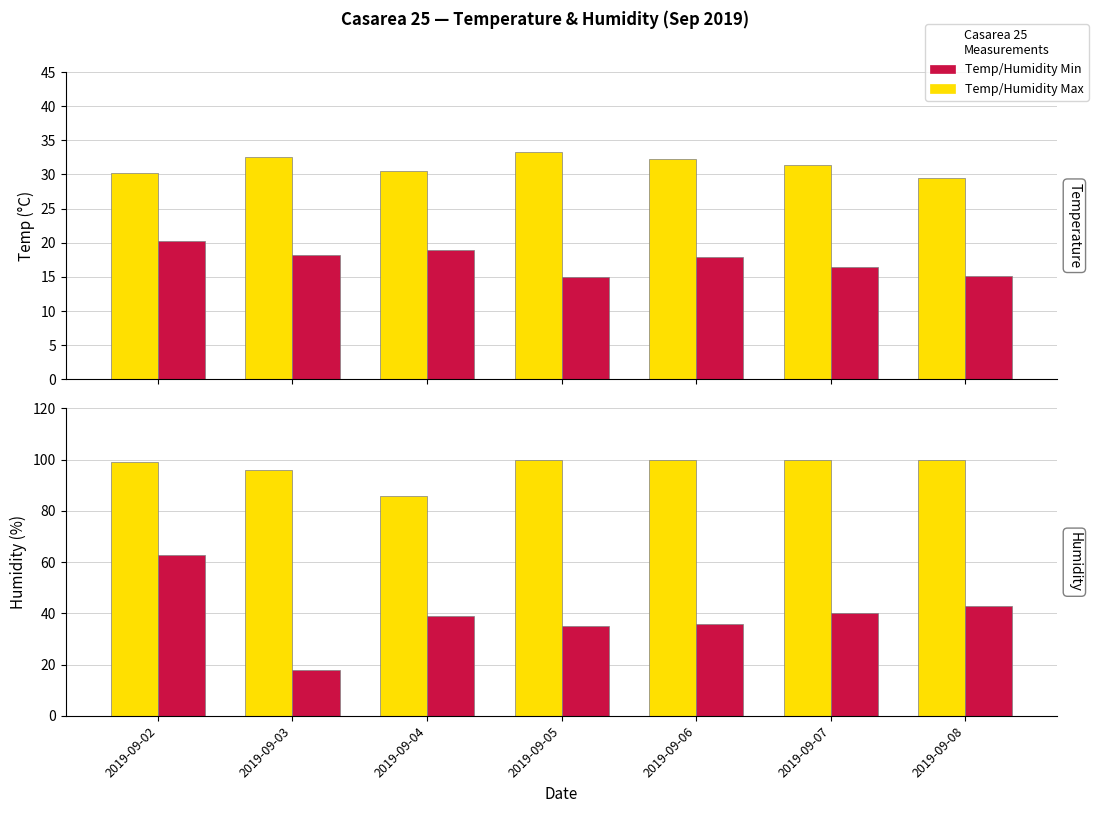

Does the chart contain stacked bars?

No